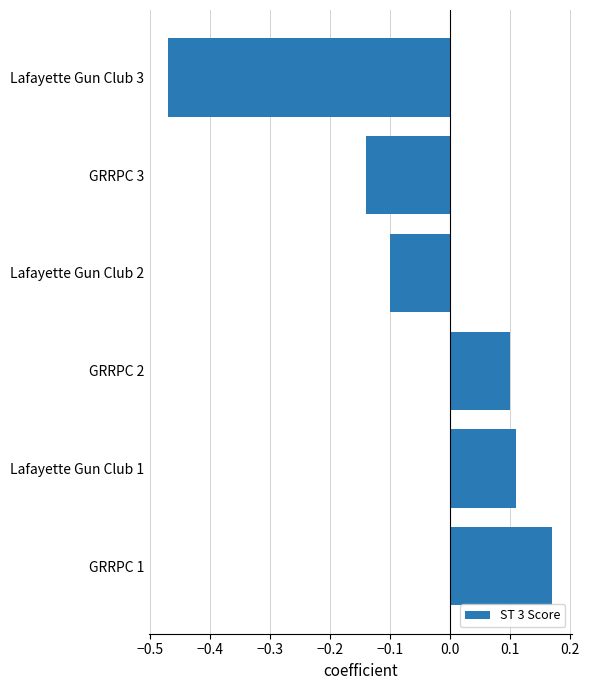

What is the change in value from GRRPC 1 to Lafayette Gun Club 2?

-0.3